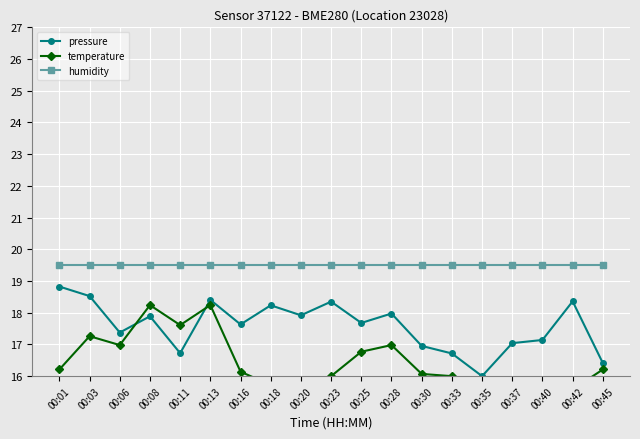

Rank the series by their average value, from highest to lowest.

humidity, pressure, temperature